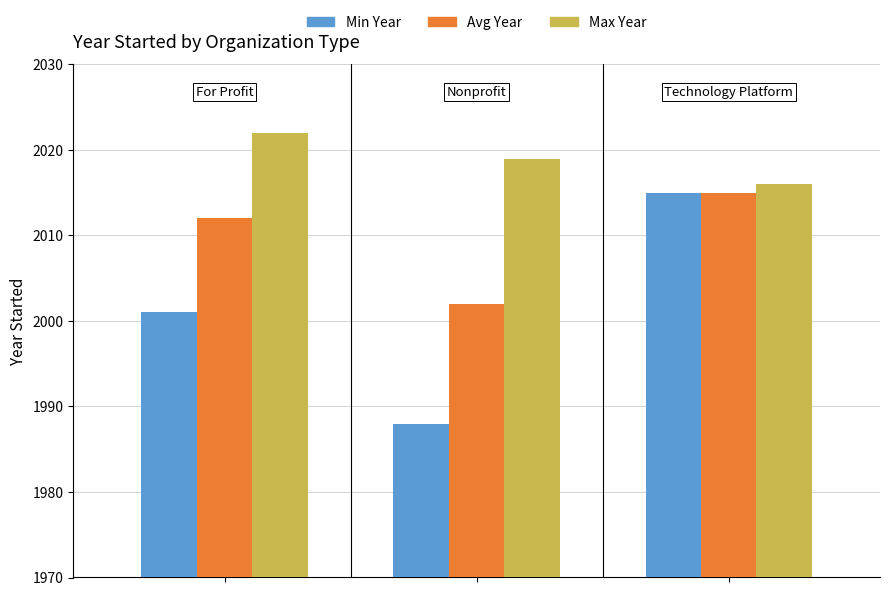

What is the highest value of the Avg Year series?

2015